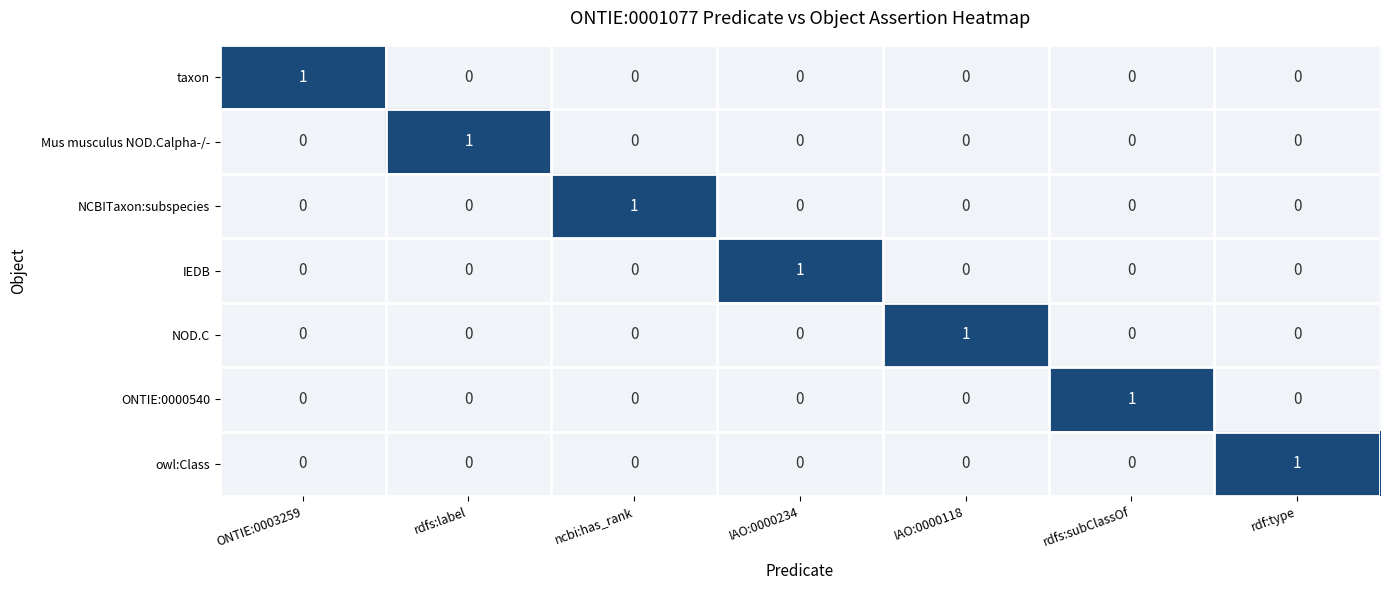

At how many categories does at least one series exceed 0?

7